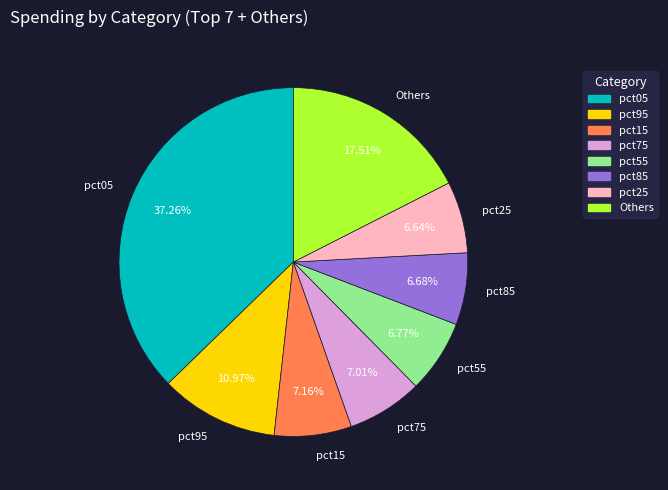

Is there a majority slice in this chart?

No